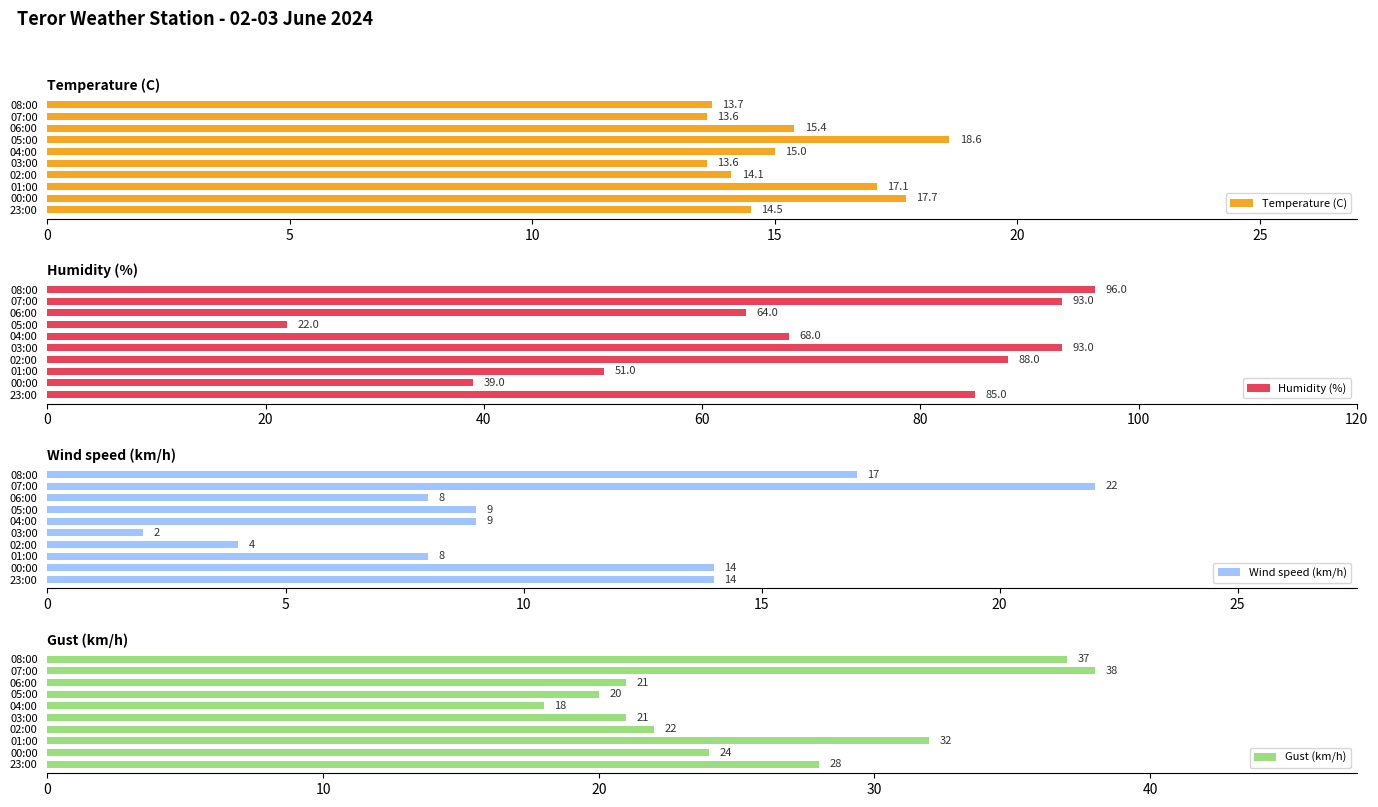

What are all the series names shown in the legend?

Temperature (C), Humidity (%), Wind speed (km/h), Gust (km/h)